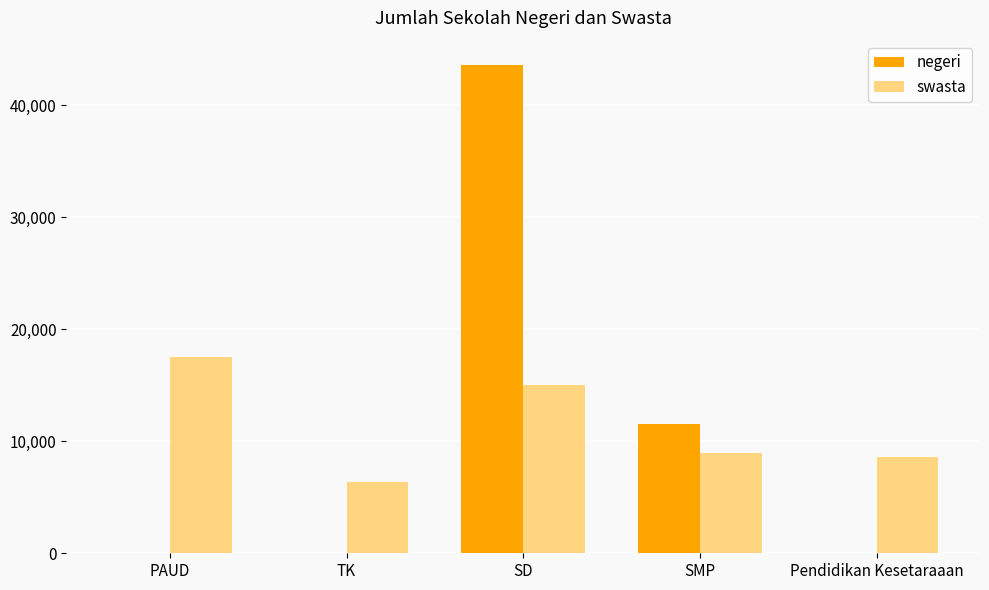

What is the difference between the negeri values at SMP and PAUD?

11495